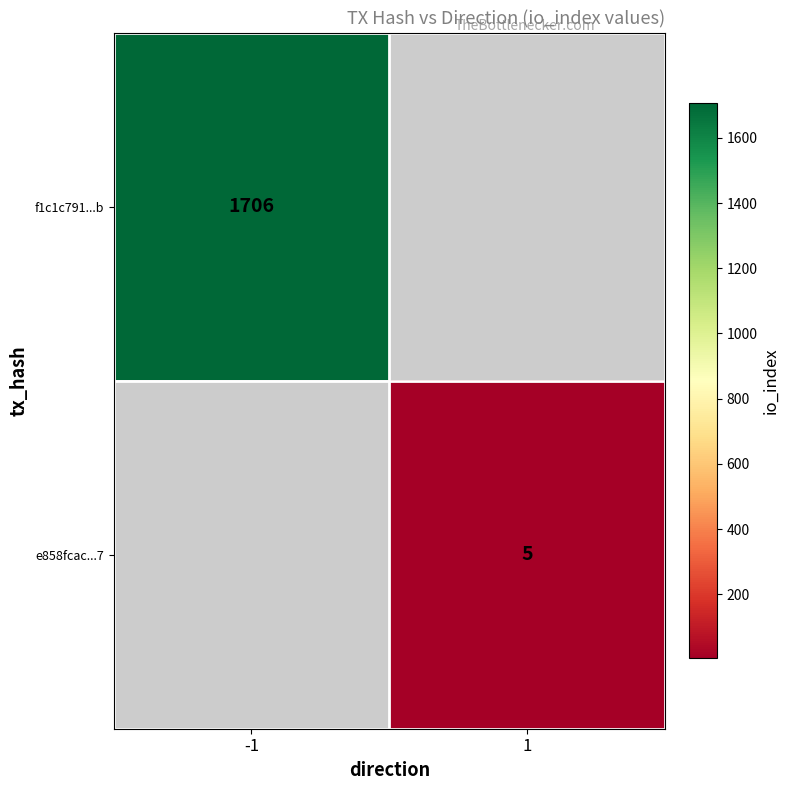

Is it true that f1c1c791...b equals 1706 at -1?

True